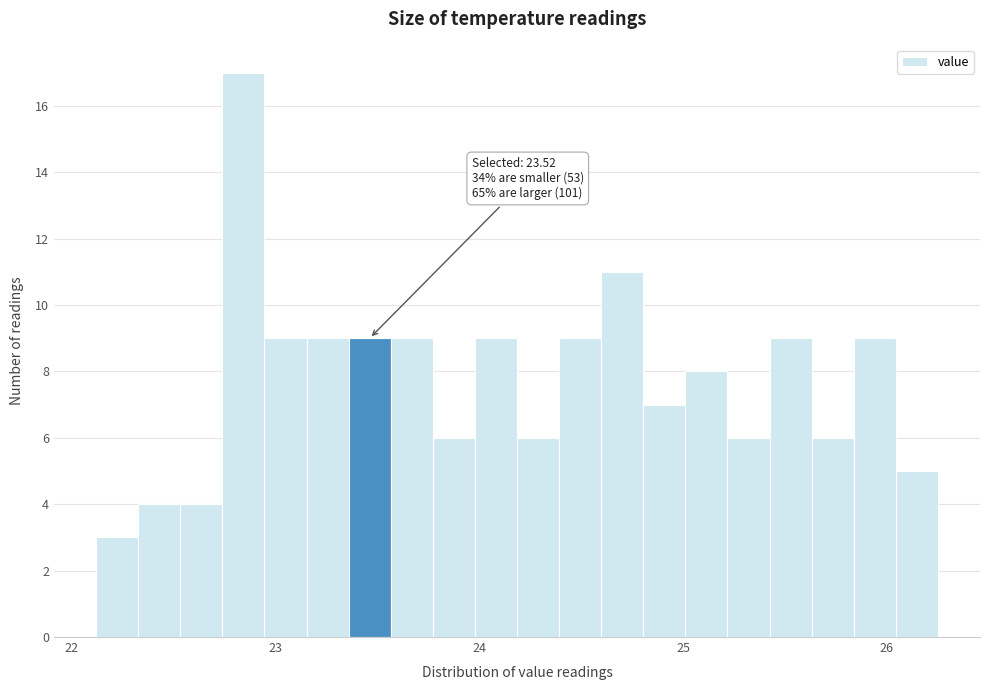

Around what value on the x-axis is the tallest bar? Give the approximate position of its centre, as read against the axis.

22.8